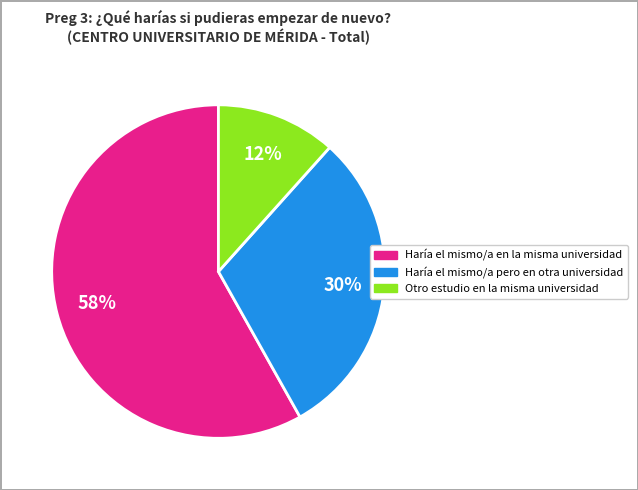

Is there any slice that represents more than half of the pie?

Yes